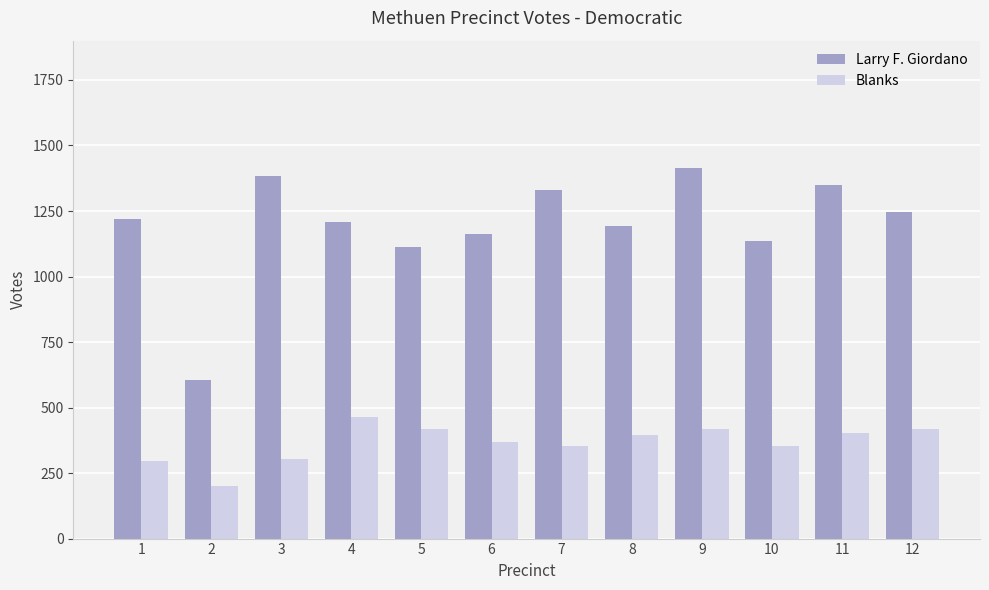

At 11, list the series in order from largest to smallest.

Larry F. Giordano, Blanks